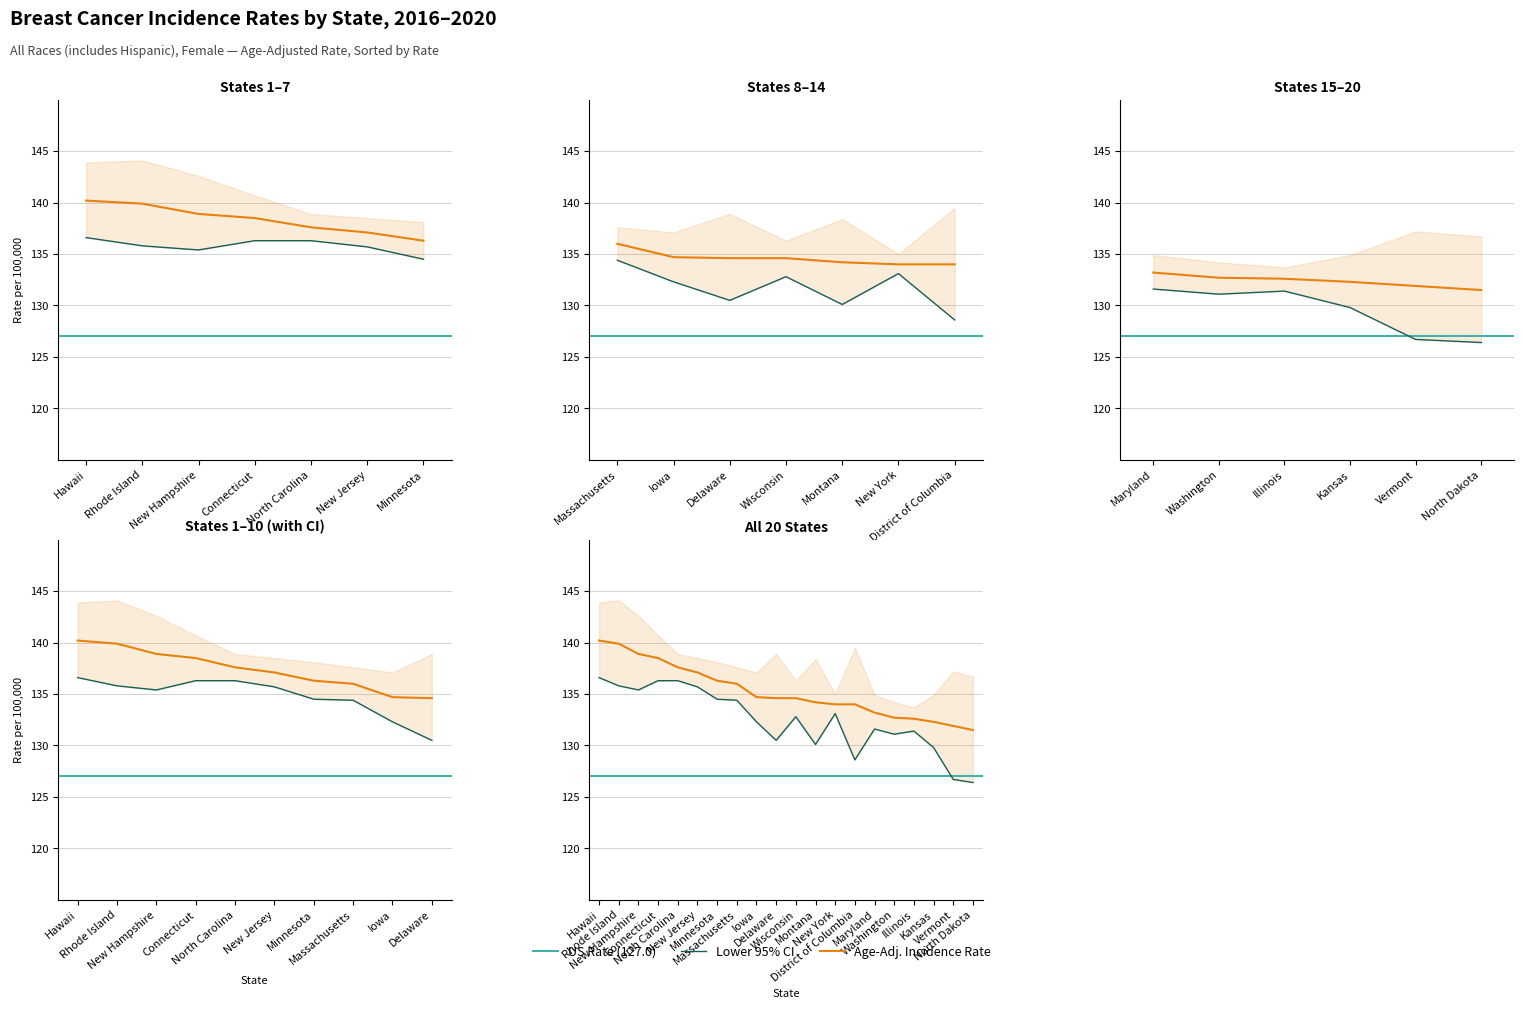

True or false: Lower 95% CI (Rate) and Age-Adjusted Incidence Rate cross at least once.

False